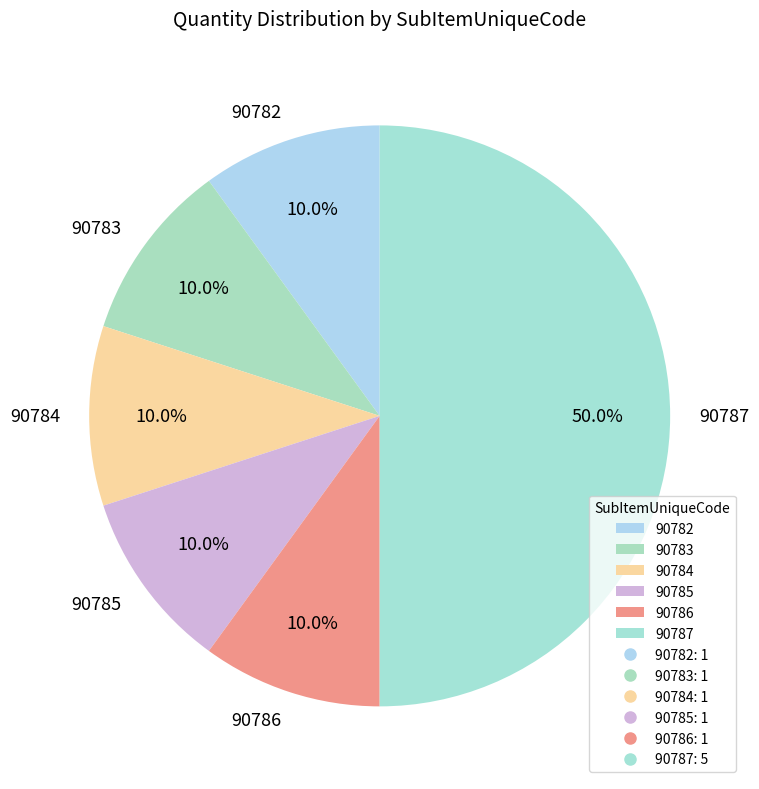

What is the largest slice in the pie chart?

90787